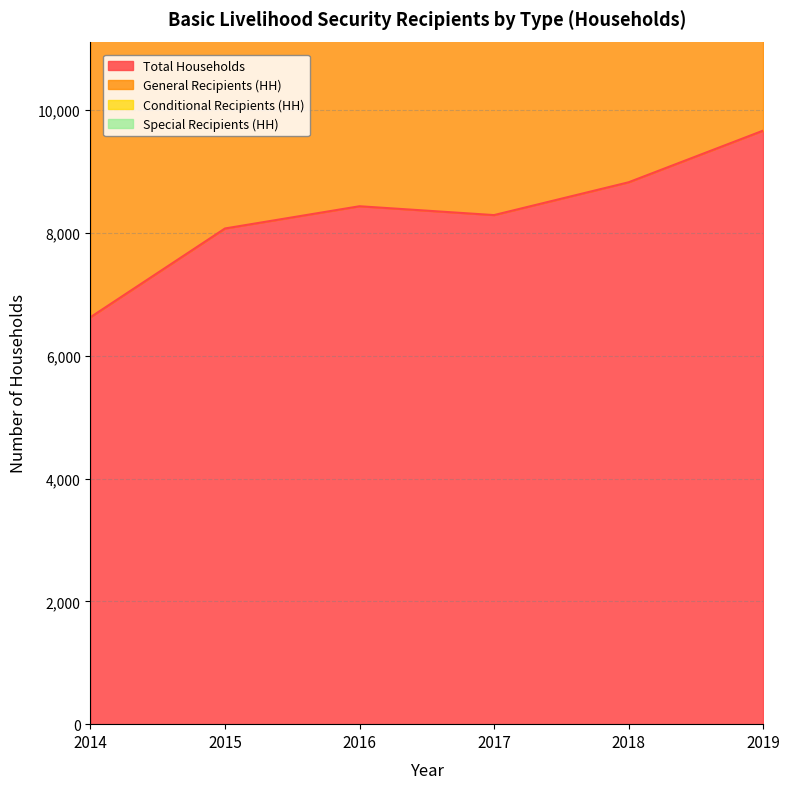

Does the chart display data point markers on the line(s)?

No